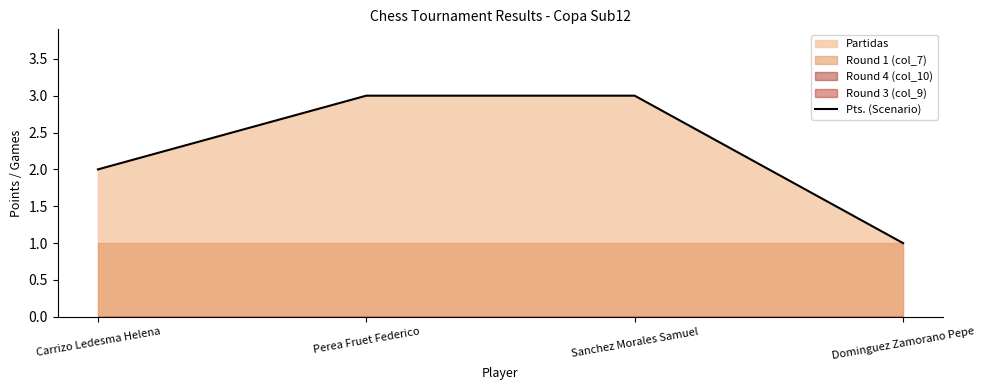

What is the maximum value shown in the chart?

3